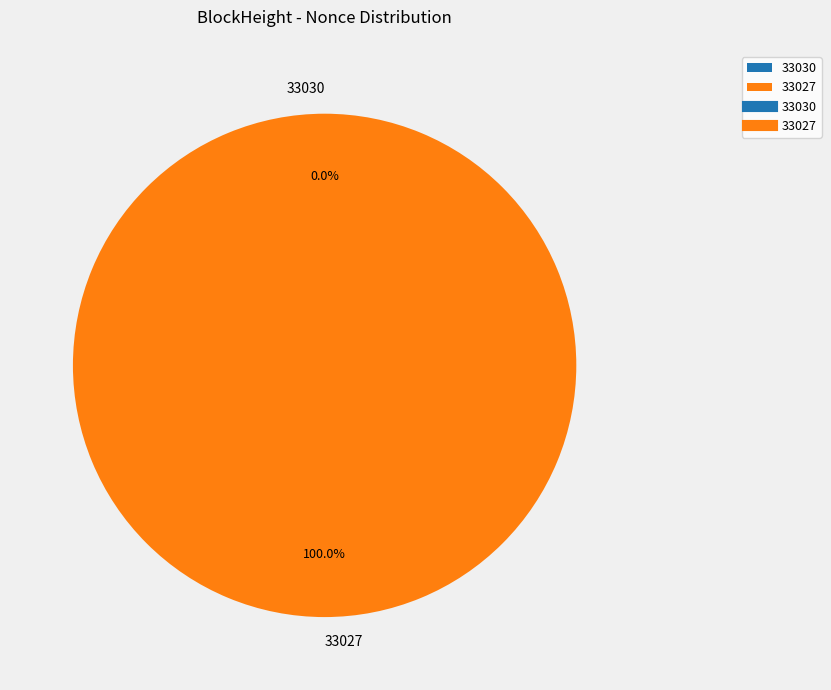

What percentage do 33030 and 33027 together represent?

100.0%